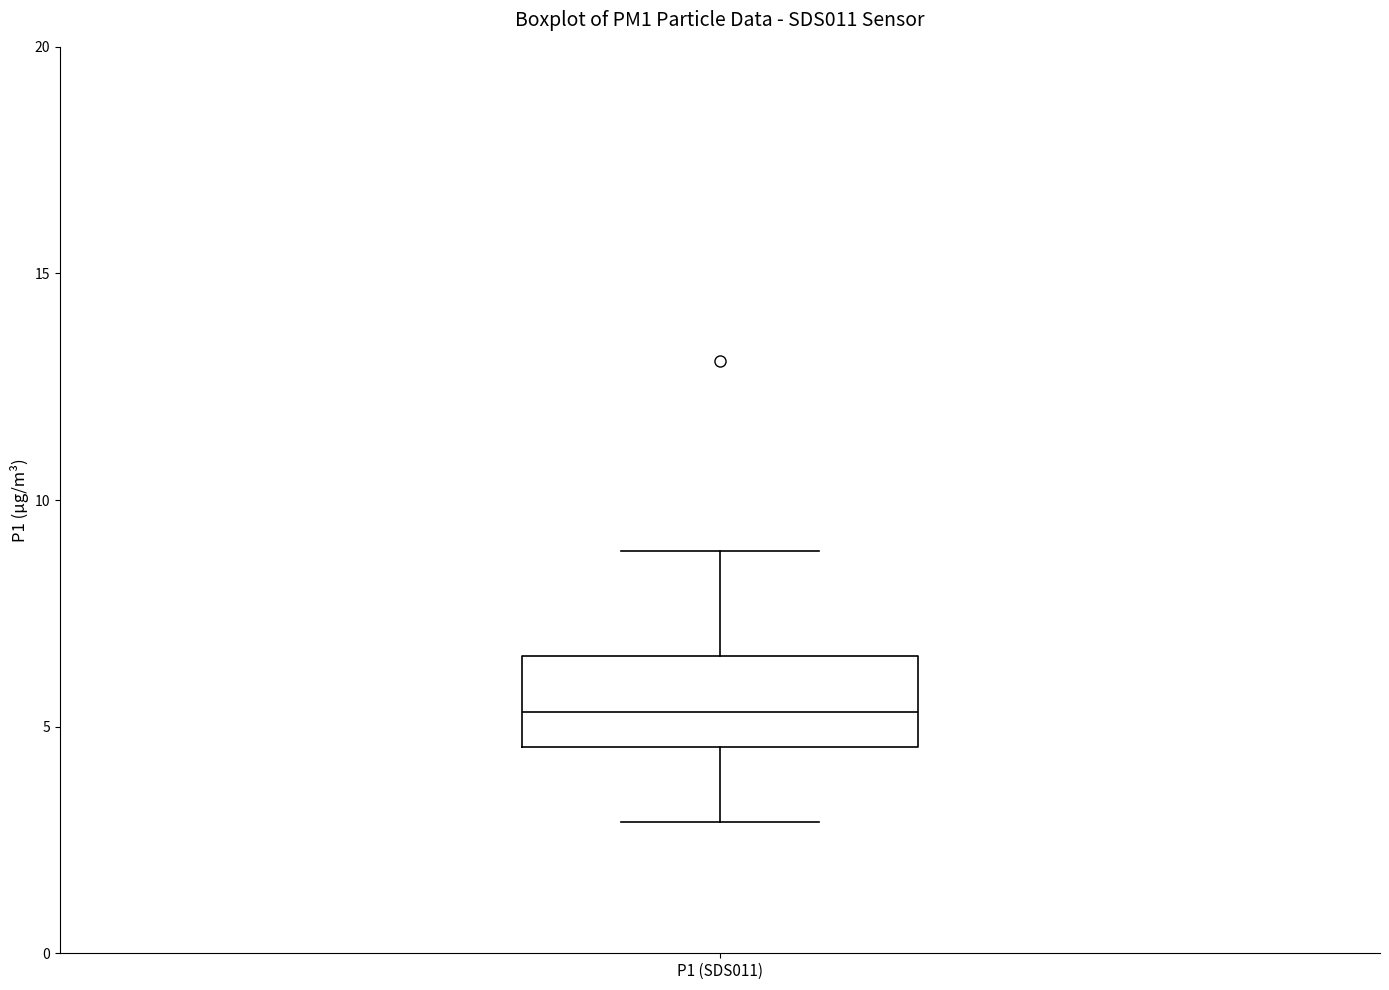

Read this box plot against the y-axis: the position of the median line, the range covered by the box, and the ends of both whiskers. The values are not printed on the chart, so give them approximately, as read against the axis.

median 5.5, box 4.5 to 6.5, whiskers 3.0 to 9.0